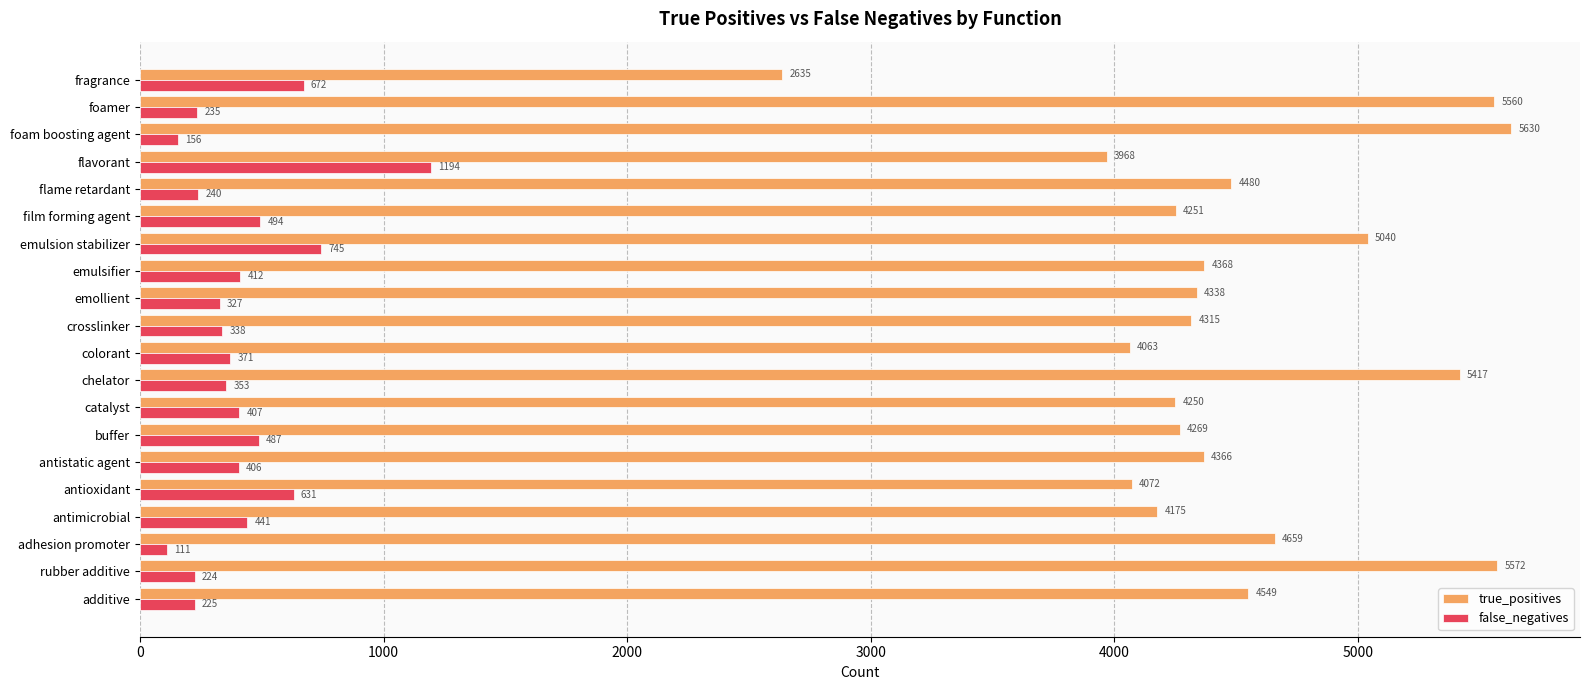

Which series changed the most between adhesion promoter and film forming agent?

true_positives